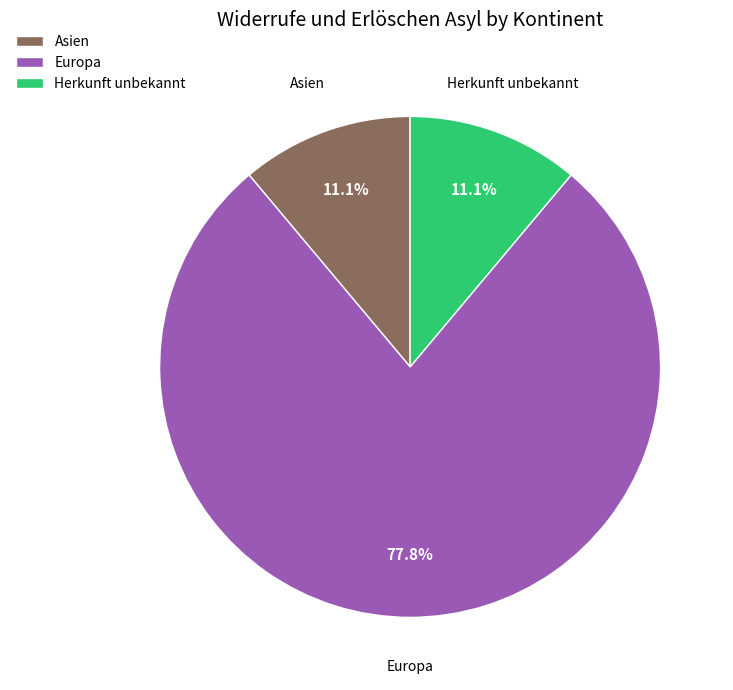

Does Europa account for over 50% of the chart?

Yes